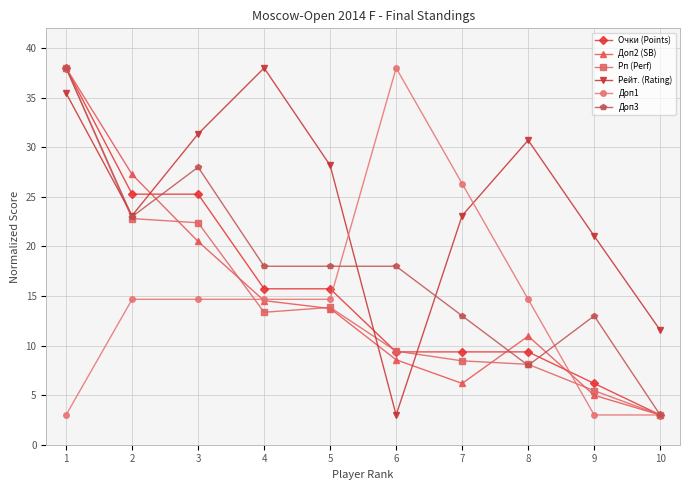

What is the total value across all series at 8?

81.8